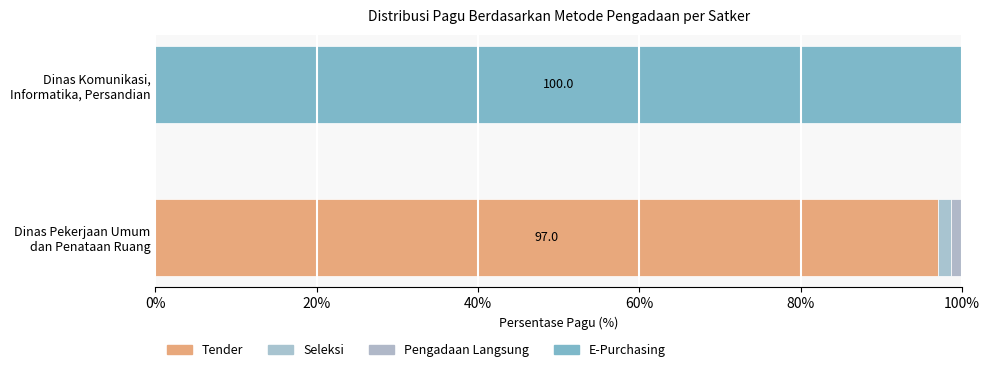

How many data points does each series have?

2